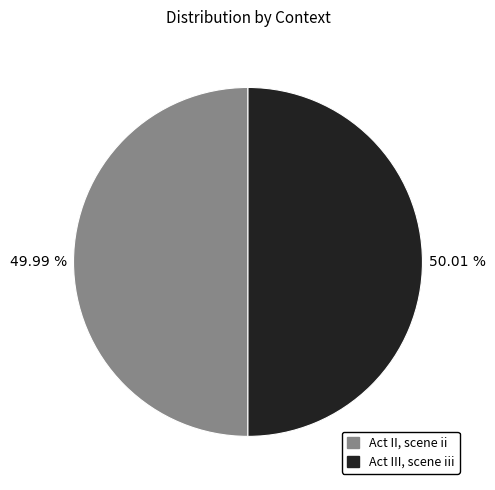

Approximately how many times larger is the value at Act III, scene iii compared to Act II, scene ii?

1.0